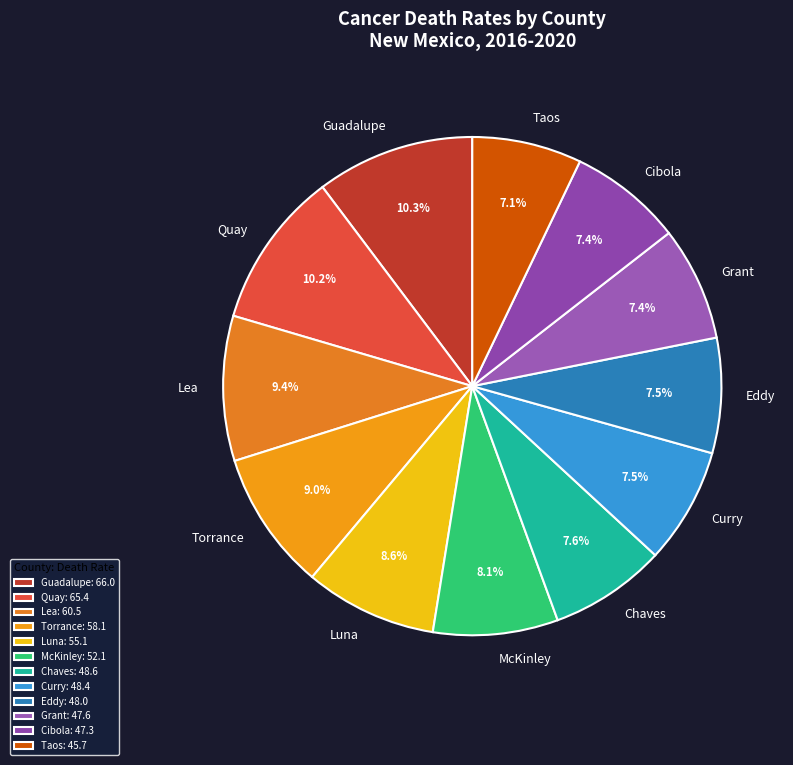

Count the number of slices in the pie.

12